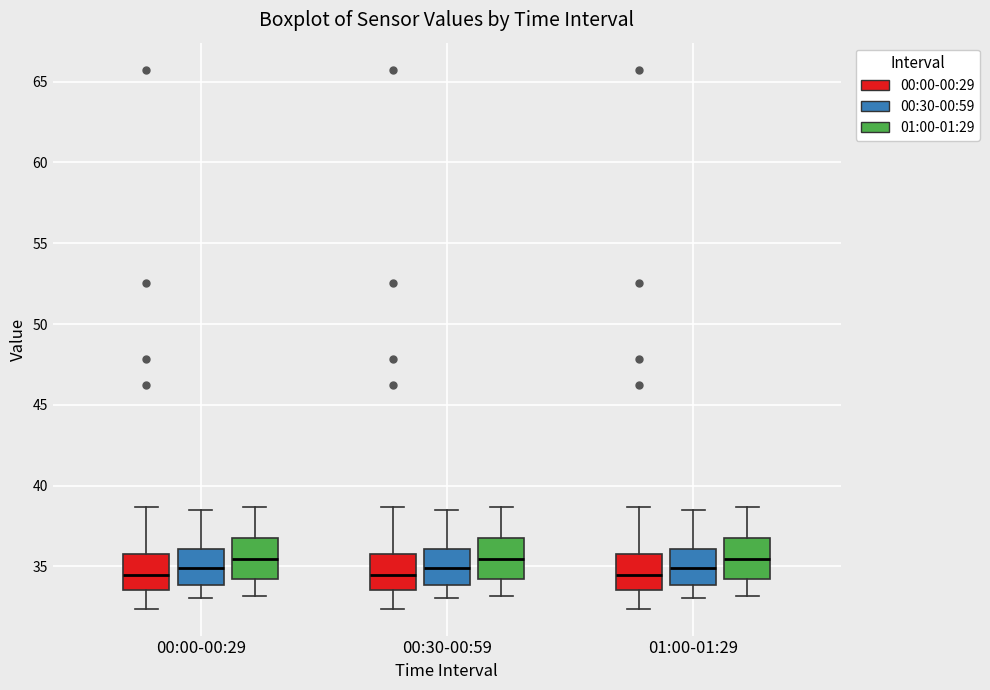

Reading left to right, read every box against the y-axis: the position of its median line, the range the box covers, and the ends of its whiskers. The values are not printed on the chart, so give them approximately, as read against the axis.

00:00-00:29 (00:00-00:29): median 34.5, box 33.5 to 36.0, whiskers 32.5 to 38.5
00:00-00:29 (00:30-00:59): median 35.0, box 34.0 to 36.0, whiskers 33.0 to 38.5
00:00-00:29 (01:00-01:29): median 35.5, box 34.0 to 36.5, whiskers 33.0 to 38.5
00:30-00:59 (00:00-00:29): median 34.5, box 33.5 to 36.0, whiskers 32.5 to 38.5
00:30-00:59 (00:30-00:59): median 35.0, box 34.0 to 36.0, whiskers 33.0 to 38.5
00:30-00:59 (01:00-01:29): median 35.5, box 34.0 to 36.5, whiskers 33.0 to 38.5
01:00-01:29 (00:00-00:29): median 34.5, box 33.5 to 36.0, whiskers 32.5 to 38.5
01:00-01:29 (00:30-00:59): median 35.0, box 34.0 to 36.0, whiskers 33.0 to 38.5
01:00-01:29 (01:00-01:29): median 35.5, box 34.0 to 36.5, whiskers 33.0 to 38.5